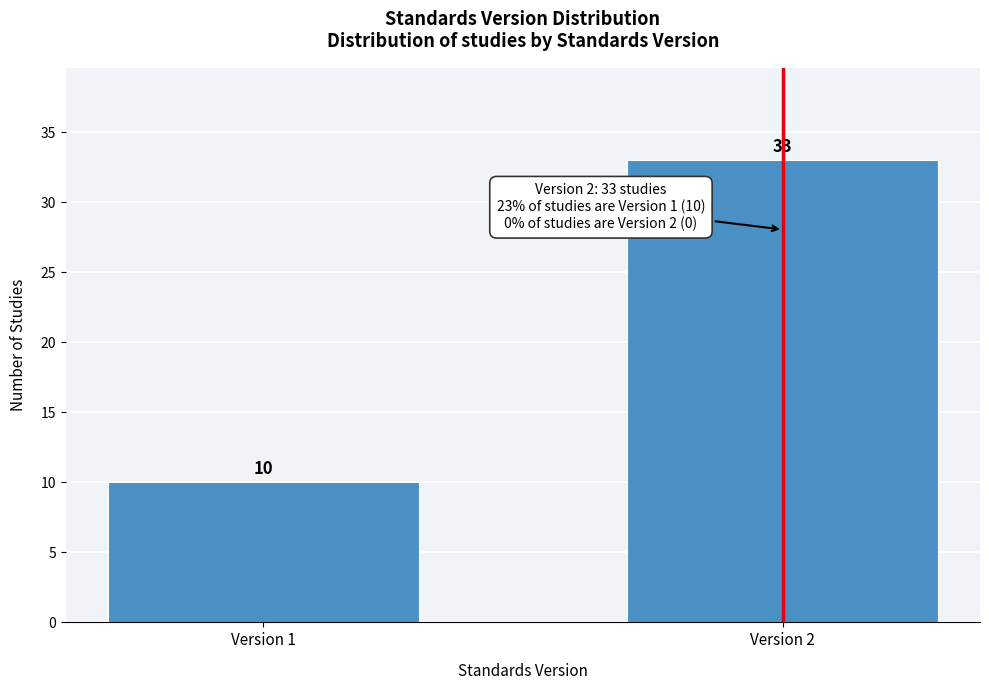

Reading left to right, transcribe all the data shown in this chart.

Version 1=10	Version 2=33